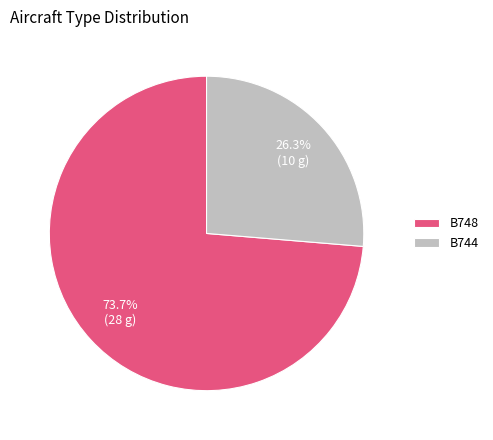

True or false: B744 accounts for 26% of the total.

True